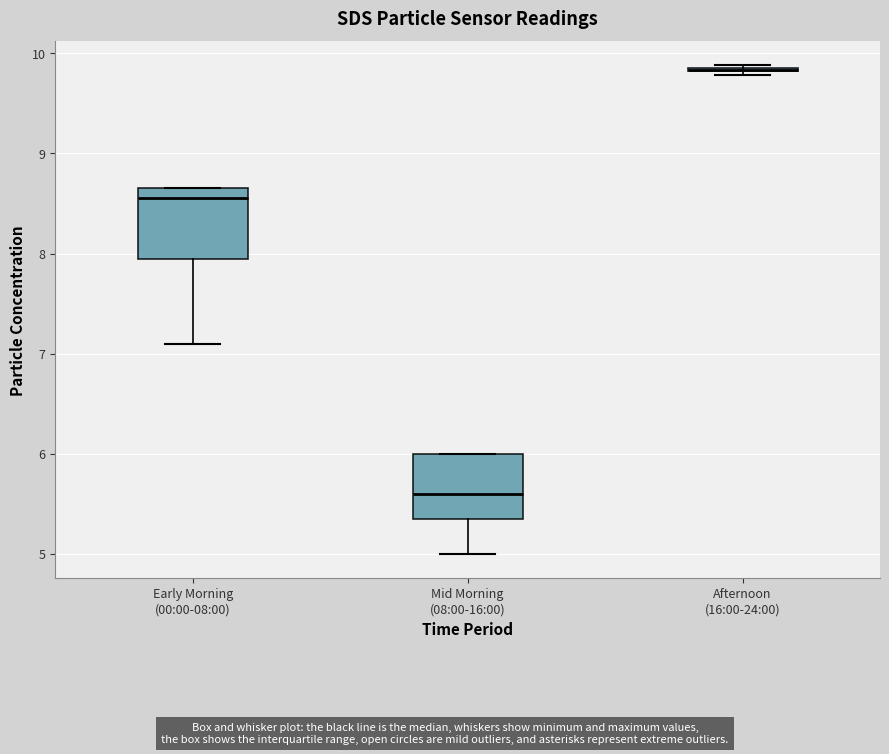

Where is the lower edge of the box for Mid Morning (08:00-16:00) on the y-axis? The values are not printed on the chart, so give them approximately, as read against the axis.

5.4